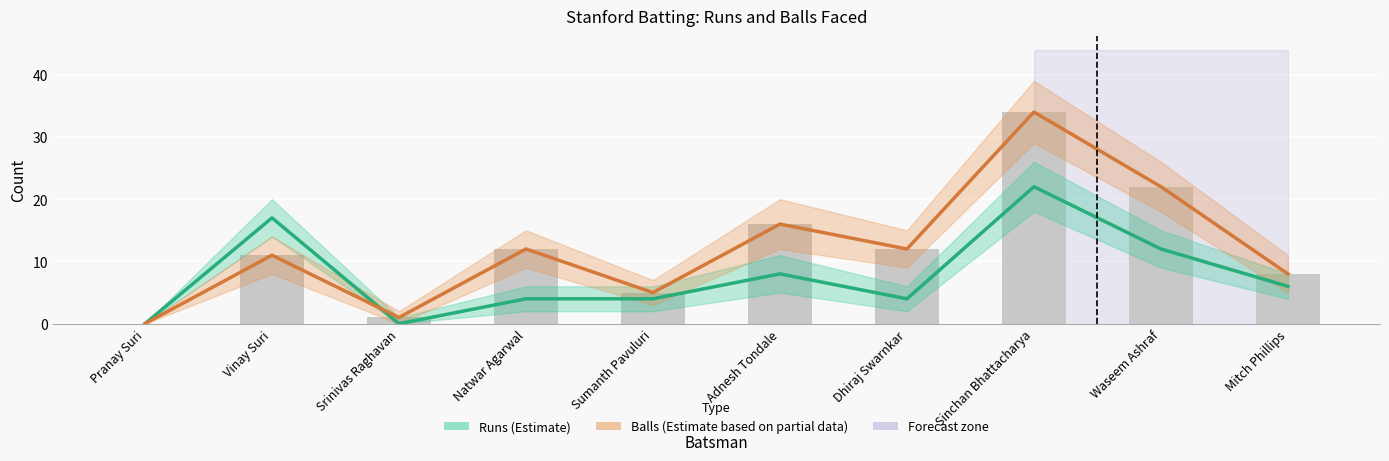

What is the label of the 4th bar from the left?

Natwar Agarwal